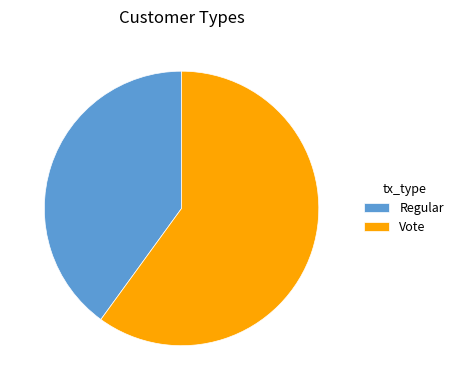

Count the number of slices in the pie.

2